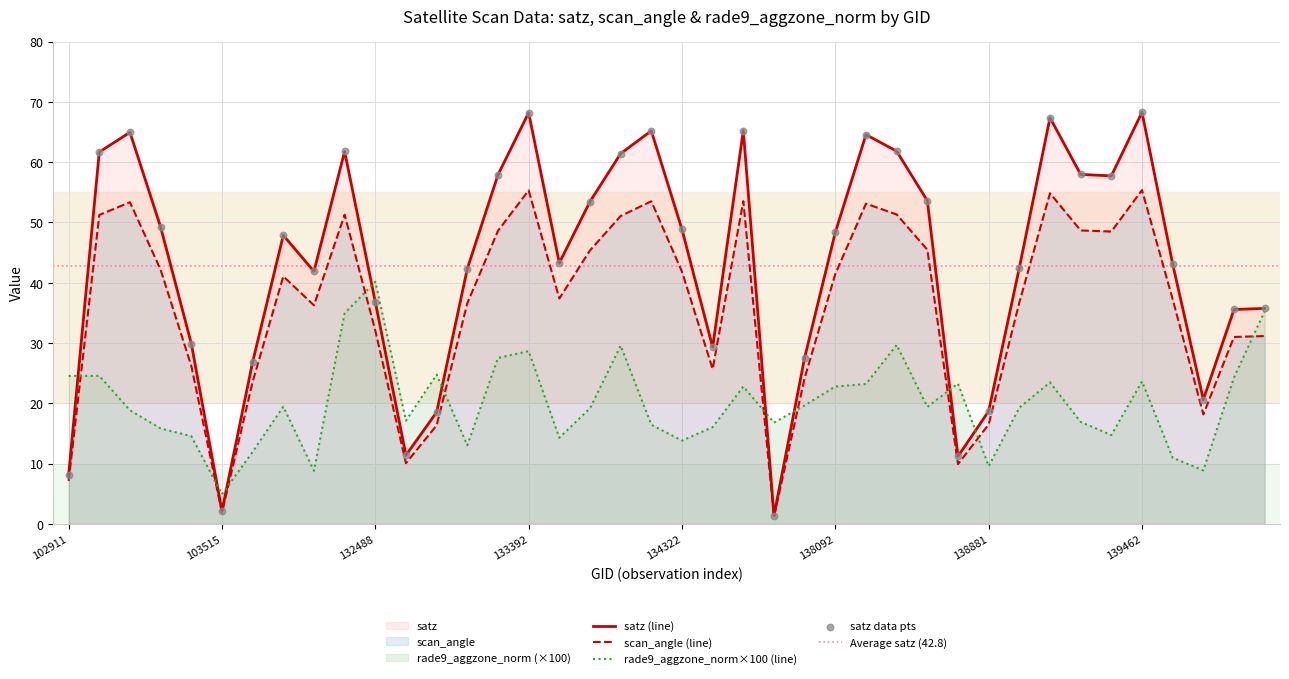

Is the value of rade9_aggzone_norm at 103634 greater than the value of satz at 140059?

No